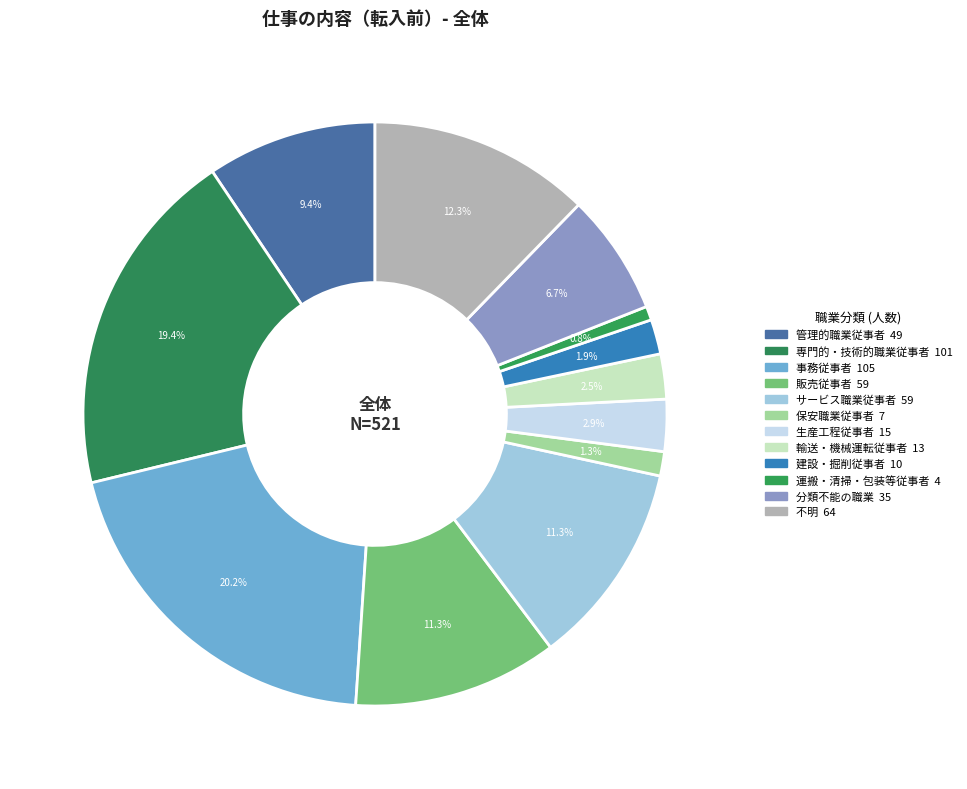

True or false: 生産工程従事者 accounts for 3% of the total.

True